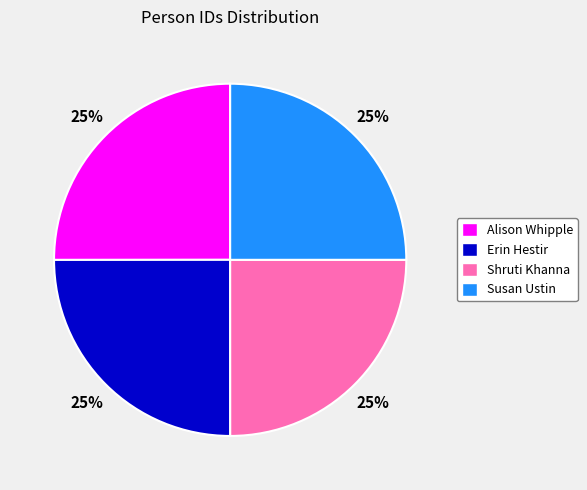

To the nearest percent, what is the average slice percentage?

25%